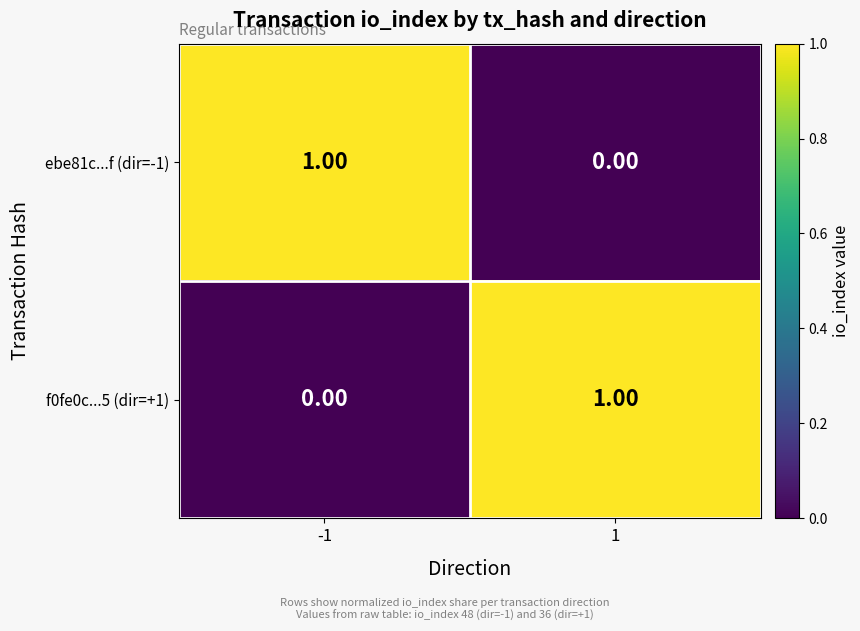

What is the maximum value shown in the chart?

1